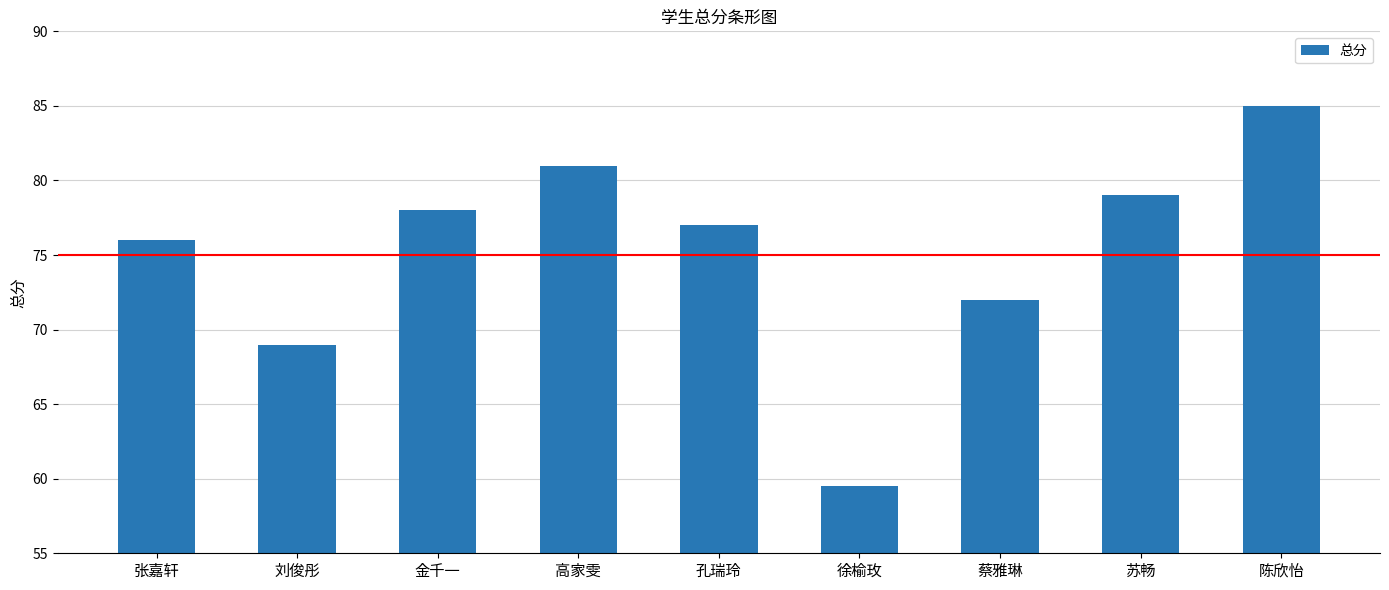

How many categories are shown in the chart?

9